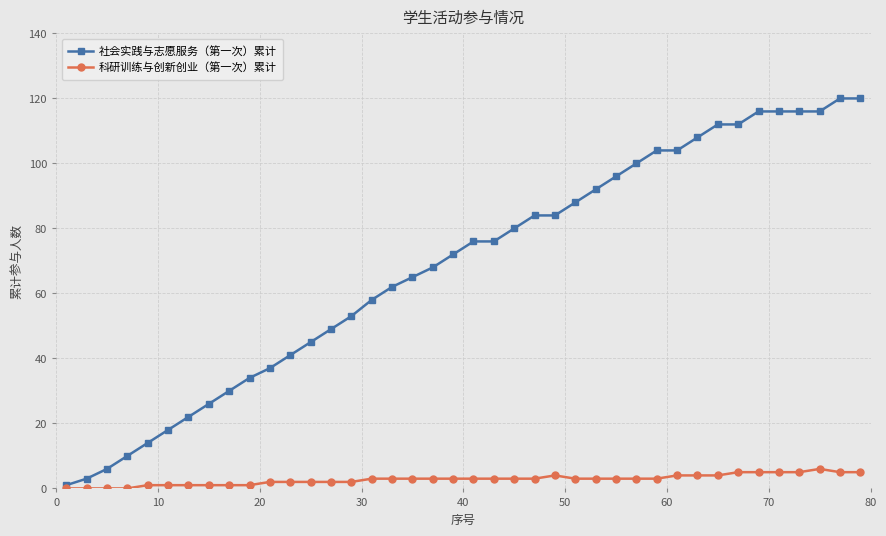

Count the number of data series in this chart.

2